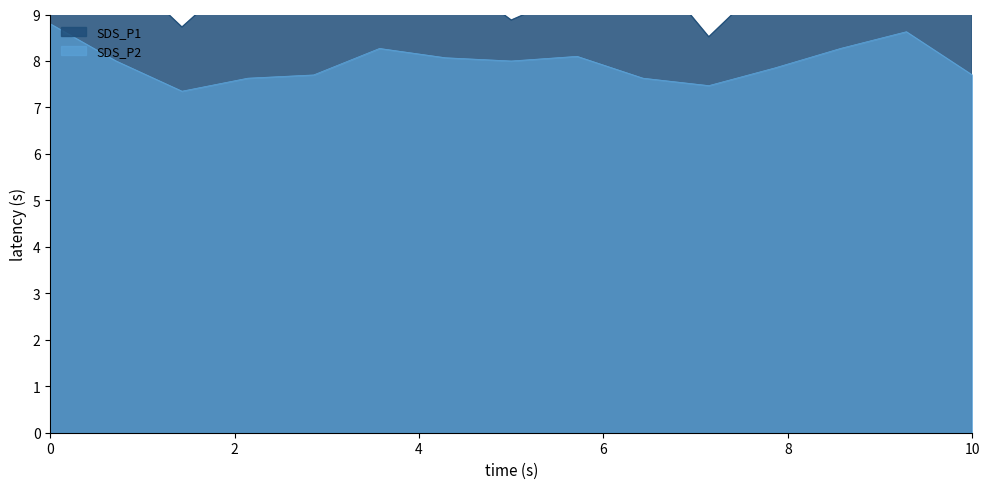

What is the total value across all series at 02:47?

17.7